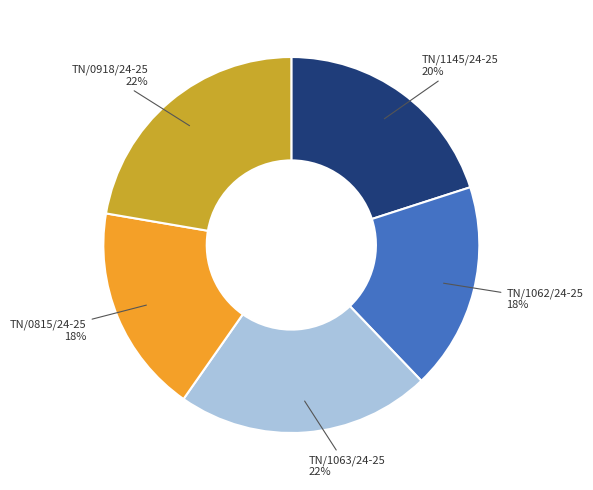

How many slices are in this pie chart?

5